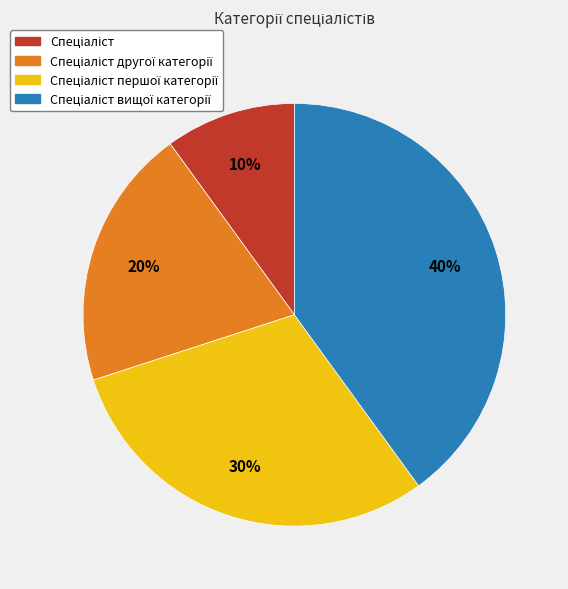

Does any single category account for the majority?

No